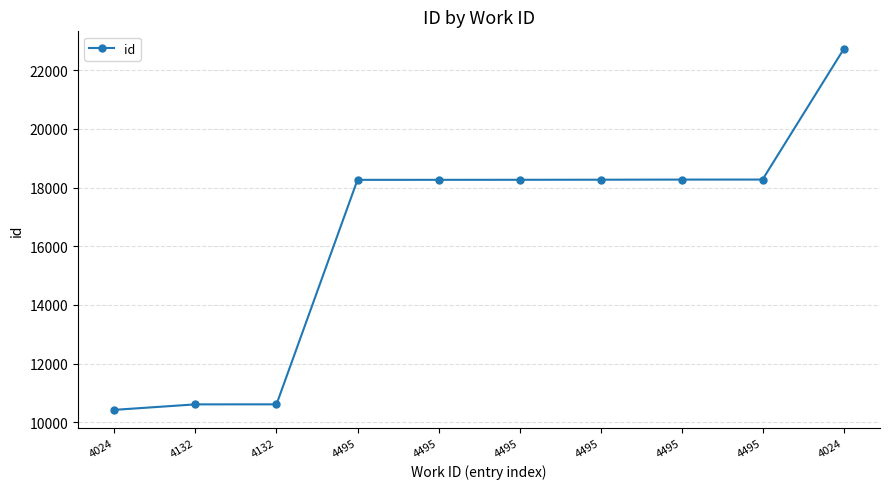

How many lines are shown in the chart?

1